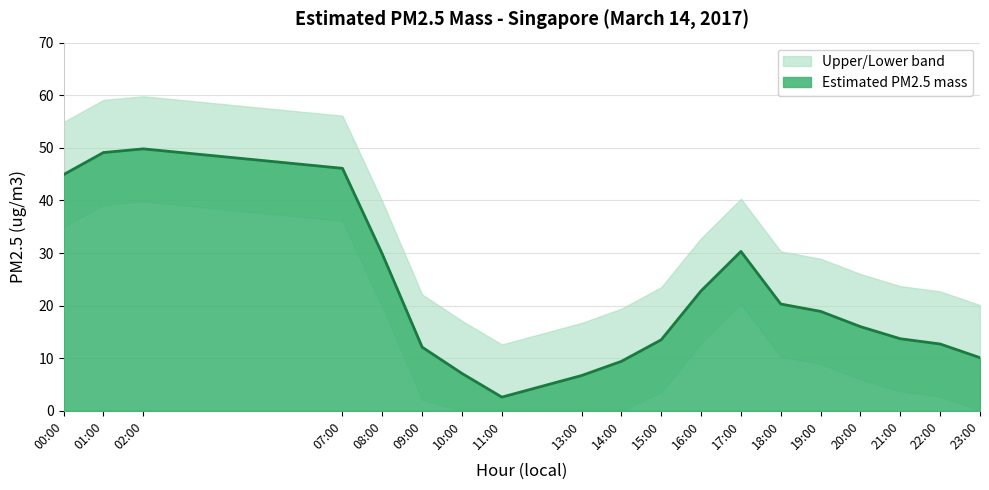

The Upper band series shows 6.9 at 22. True or false?

False